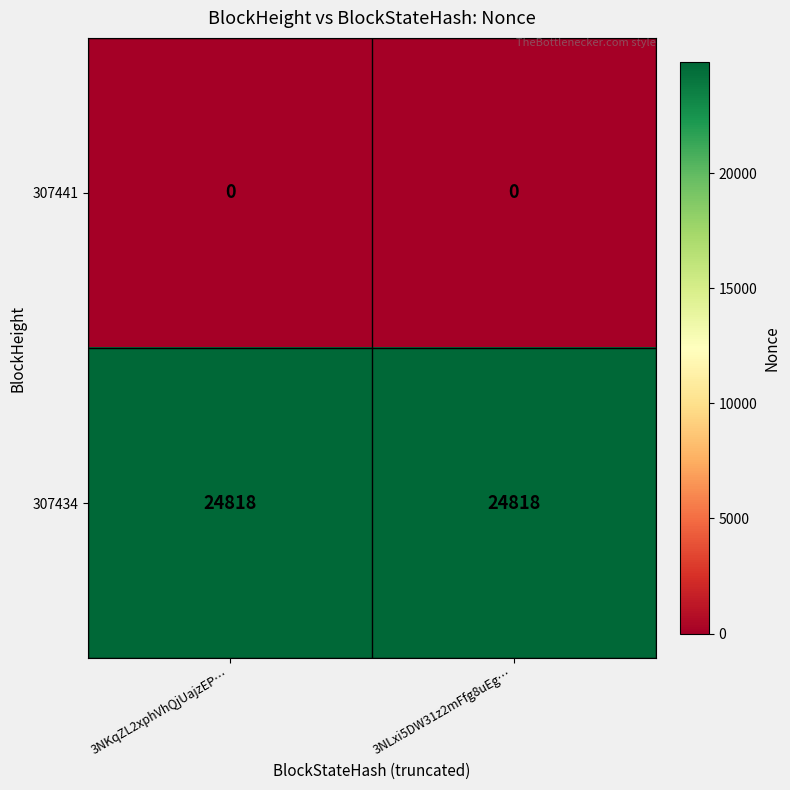

Reading left to right, extract all data points from this chart.

307441: 0	0
307434: 24818	24818